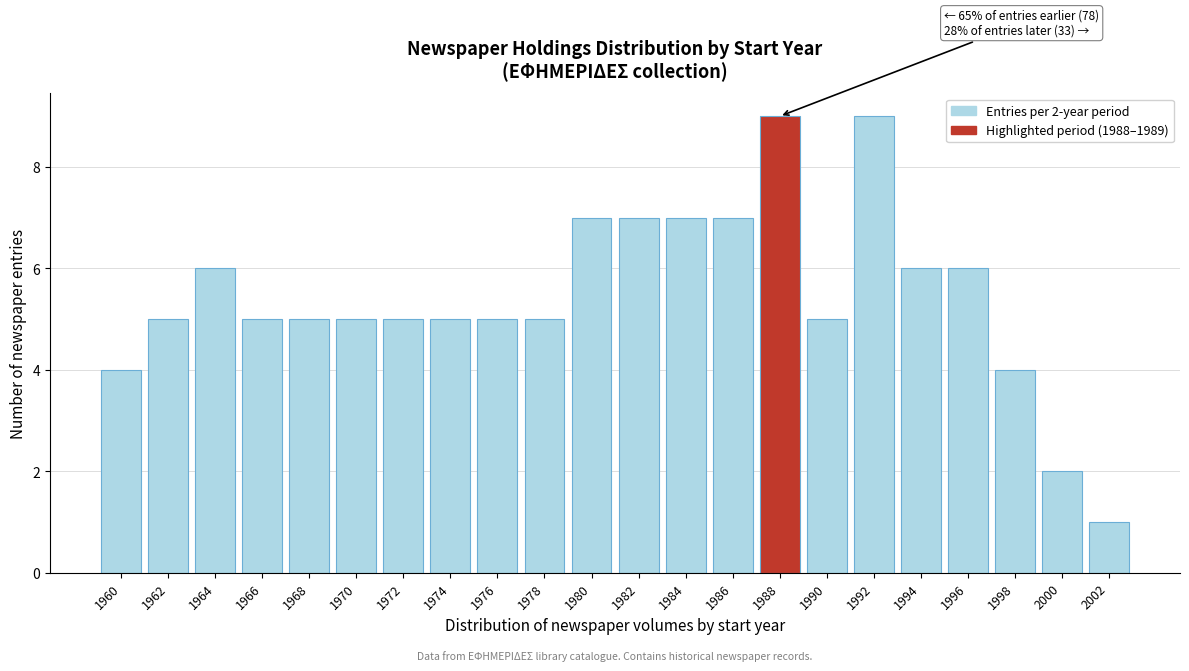

Reading left to right, transcribe all the data shown in this chart.

4	5	6	5	5	5	5	5	5	5	7	7	7	7	9	5	9	6	6	4	2	1